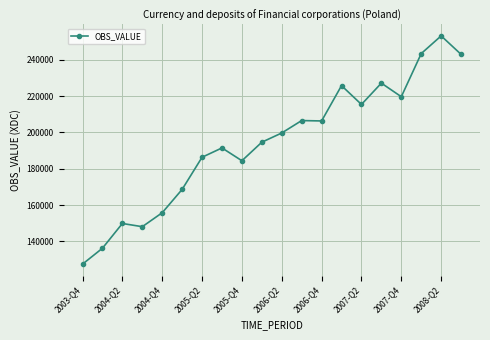

What is the maximum value shown in the chart?

253248.0